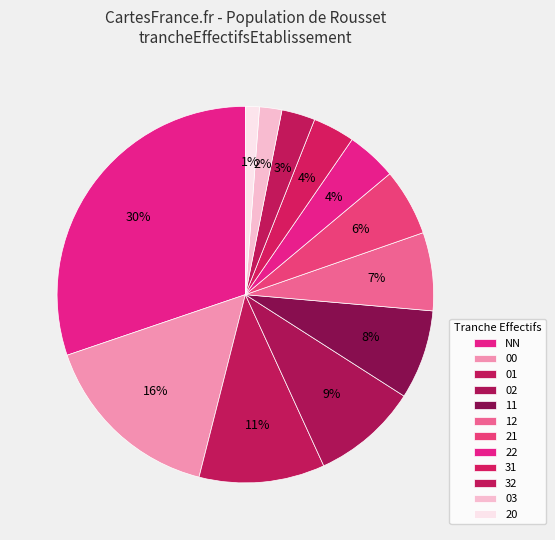

Which slice is the largest?

NN